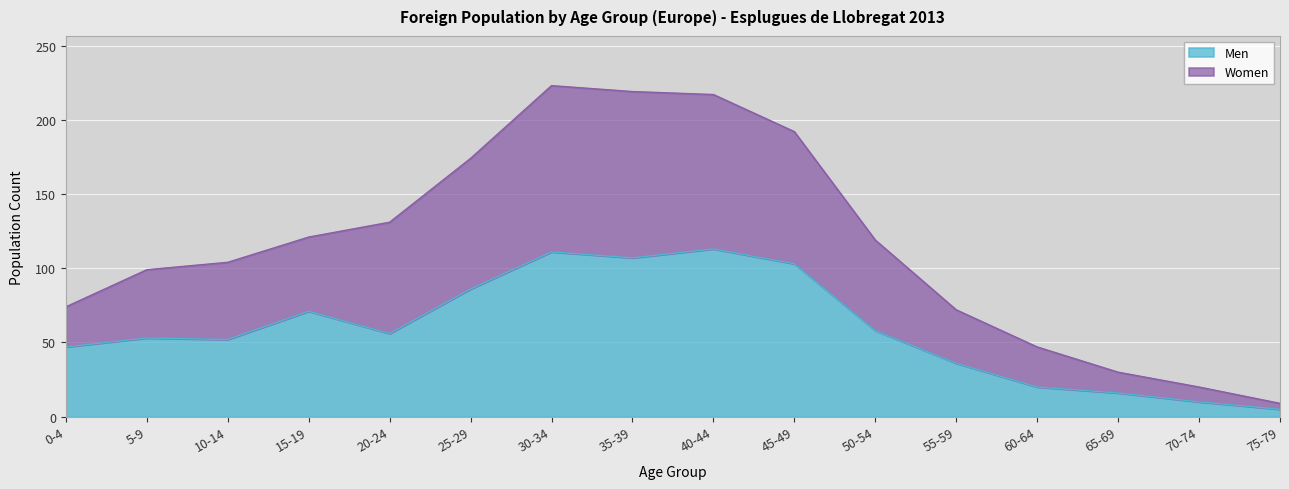

True or false: Men has a value of 58 at 50-54.

True